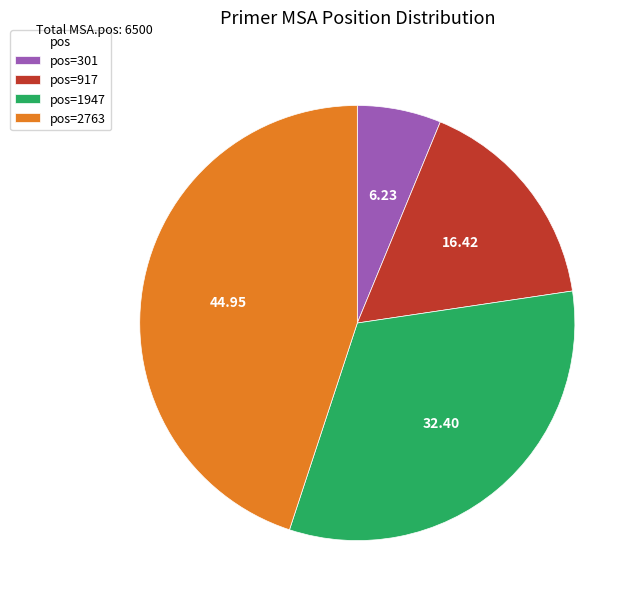

Between pos=1947 and pos=917, which is larger?

pos=1947